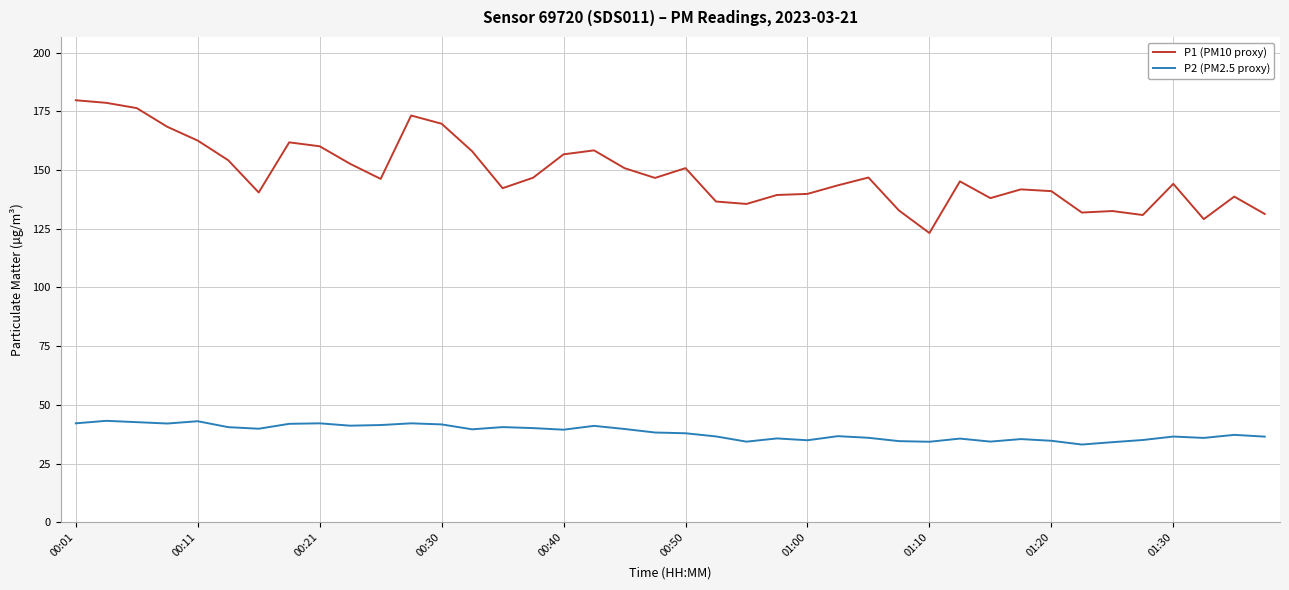

List the series in order of their overall mean, highest first.

P1 (PM10 proxy), P2 (PM2.5 proxy)